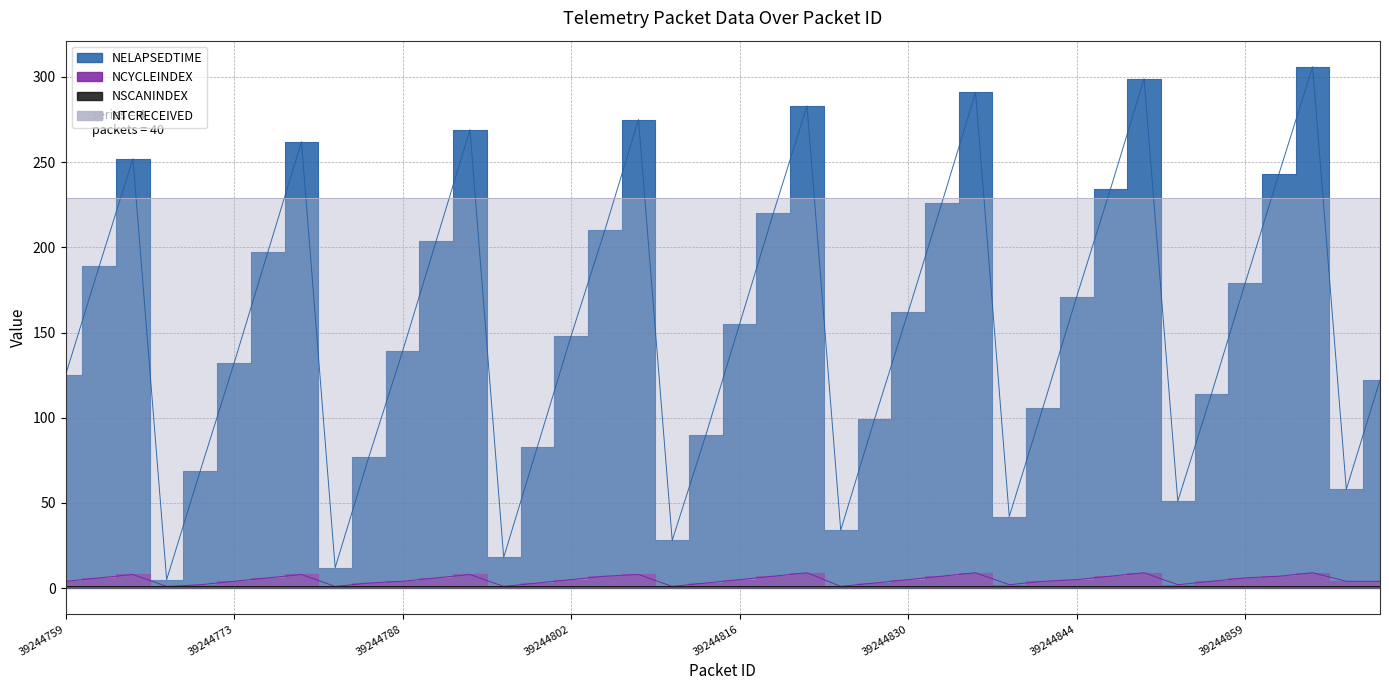

Rank the categories by NCYCLEINDEX value from highest to lowest.

39244822, 39244836, 39244850, 39244864, 39244765, 39244779, 39244793, 39244807, 39244805, 39244819, 39244833, 39244847, 39244862, 39244762, 39244776, 39244790, 39244859, 39244802, 39244816, 39244830, 39244844, 39244759, 39244773, 39244788, 39244842, 39244856, 39244867, 39244870, 39244785, 39244799, 39244813, 39244827, 39244771, 39244839, 39244853, 39244768, 39244782, 39244796, 39244810, 39244825